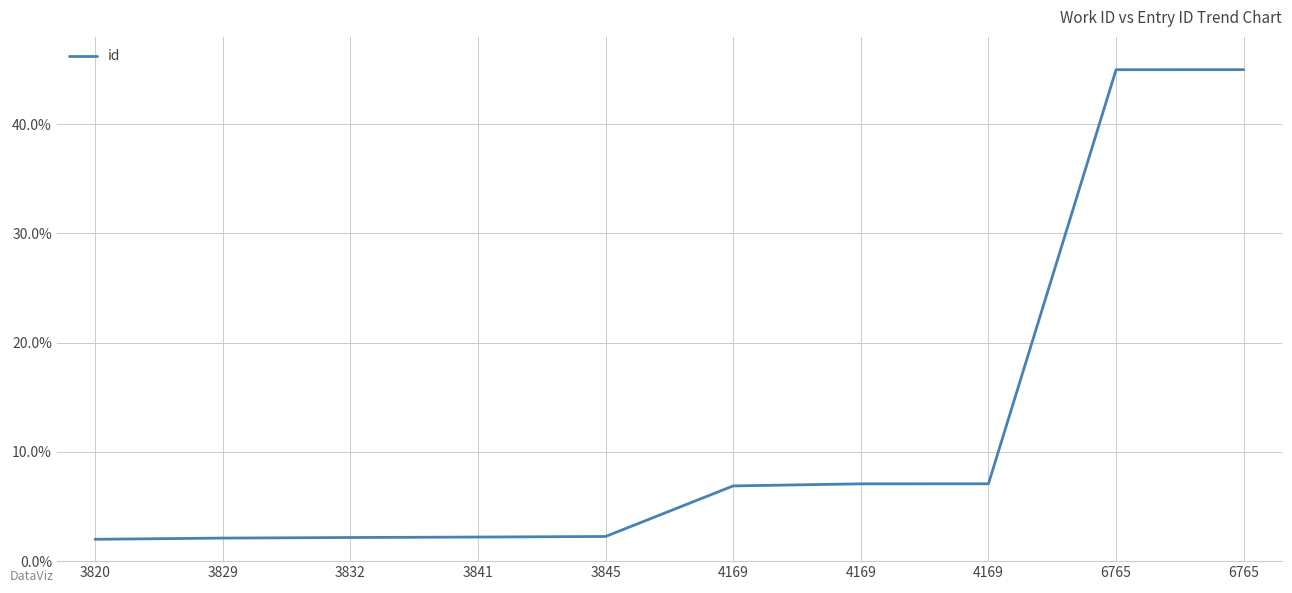

Which has a higher value, 6765 or 3820?

6765